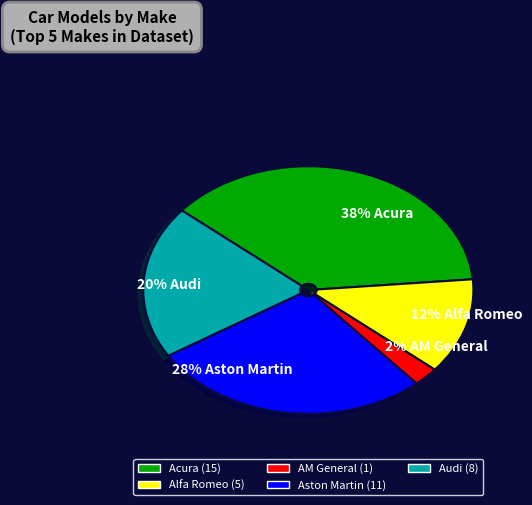

What is the largest slice in the pie chart?

38% Acura